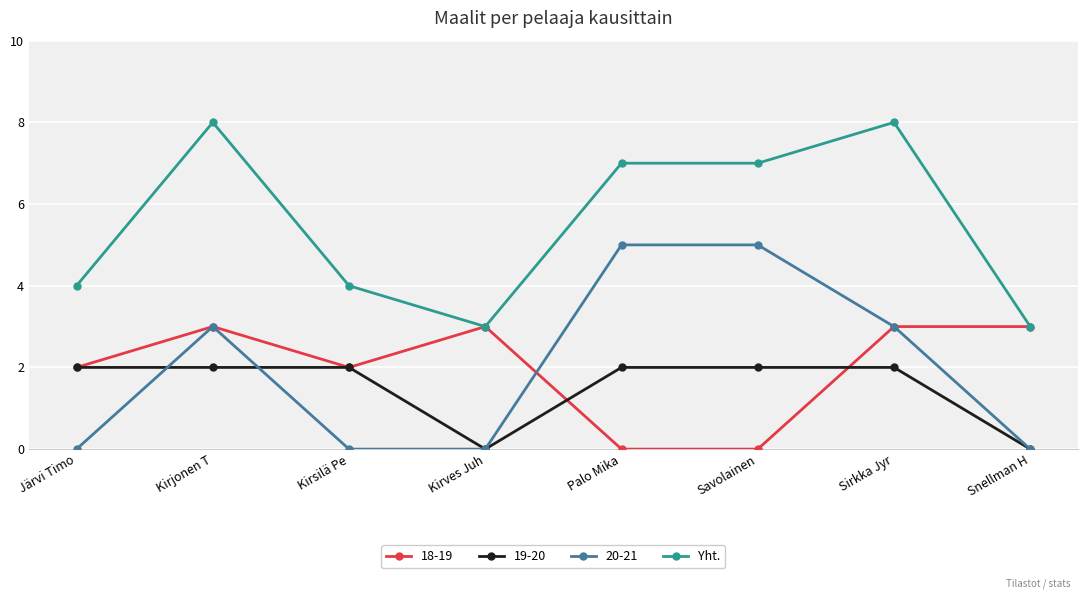

What is the difference between the highest and lowest values at Kirves Juh?

3